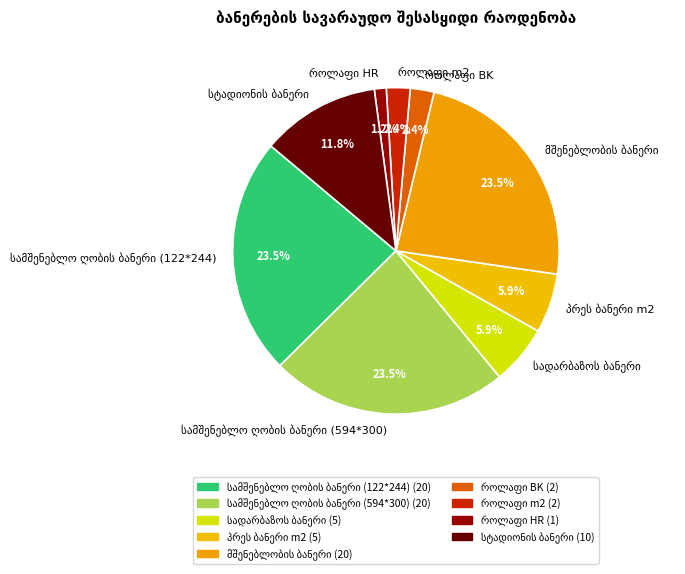

How many slices are in this pie chart?

9